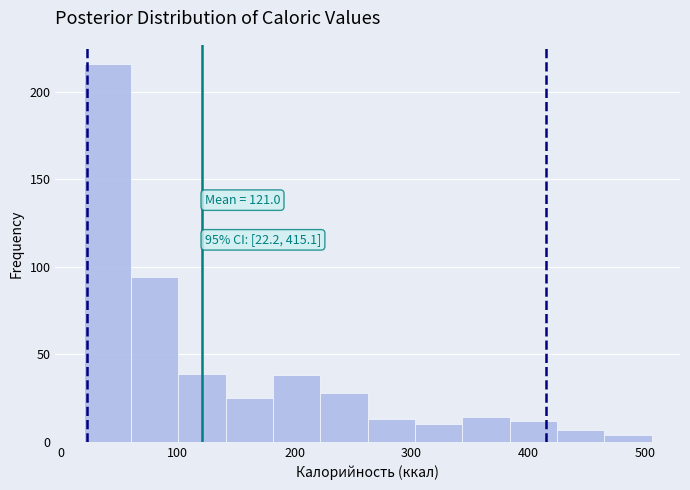

Which range on the x-axis has the tallest bar?

20 to 60